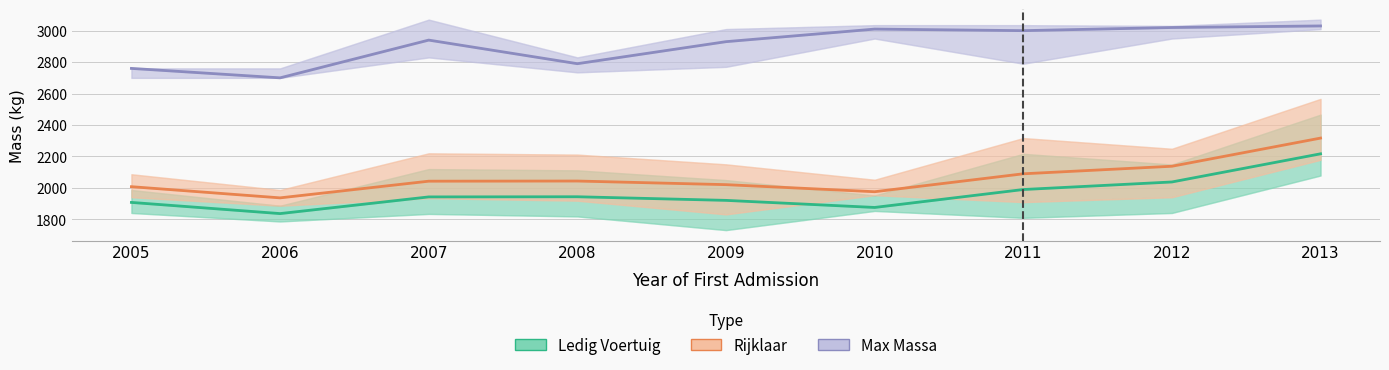

What are all the series names shown in the legend?

Ledig Voertuig, Rijklaar, Max Massa